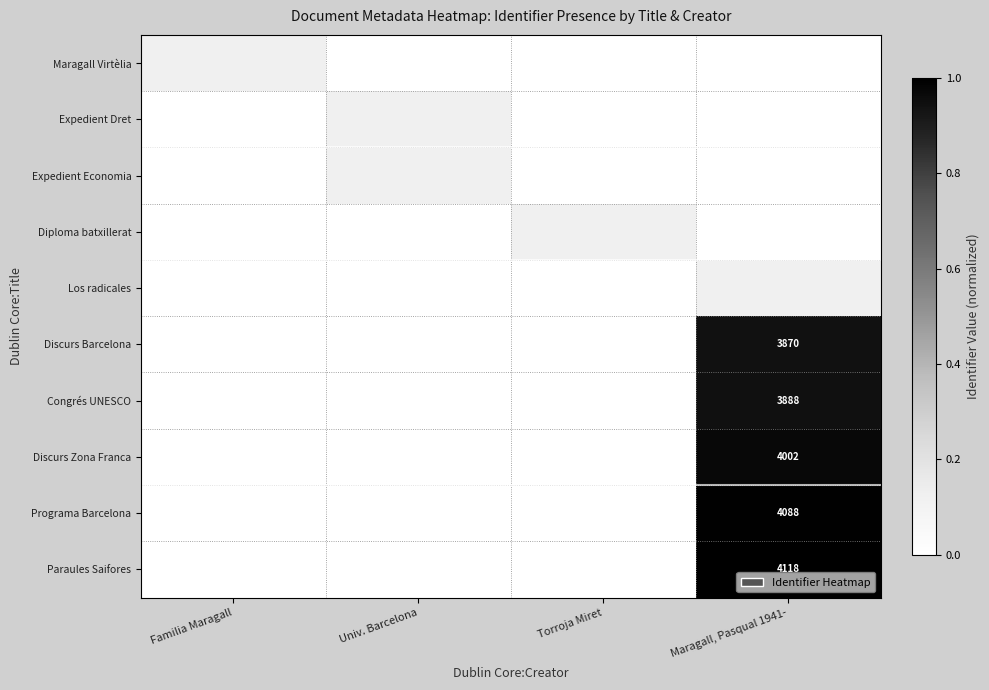

The Expedient Dret series shows 0.1 at Maragall, Pasqual 1941-. True or false?

False